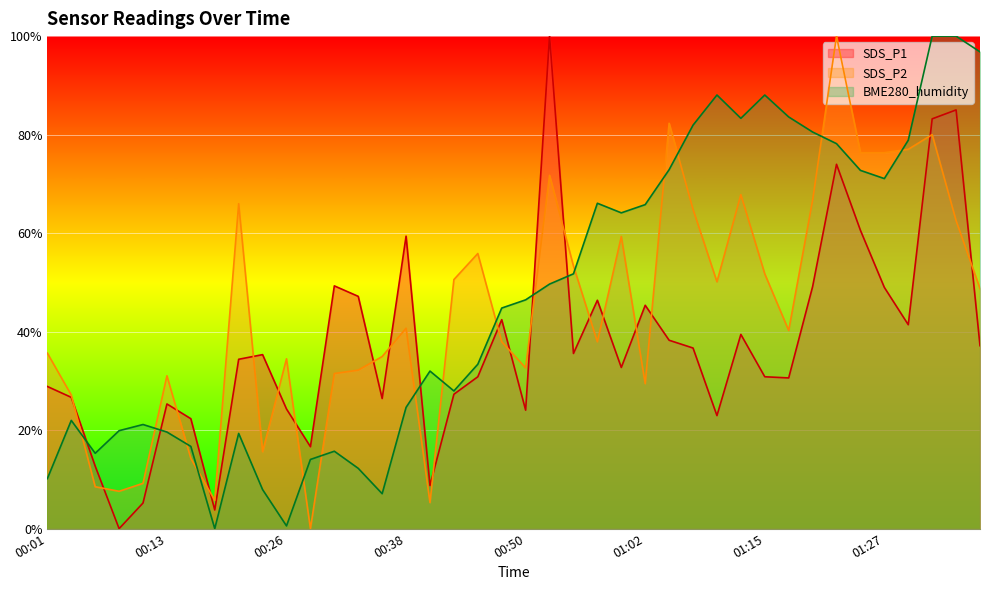

True or false: SDS_P1 has a value of 68.2 at 01:02.

False